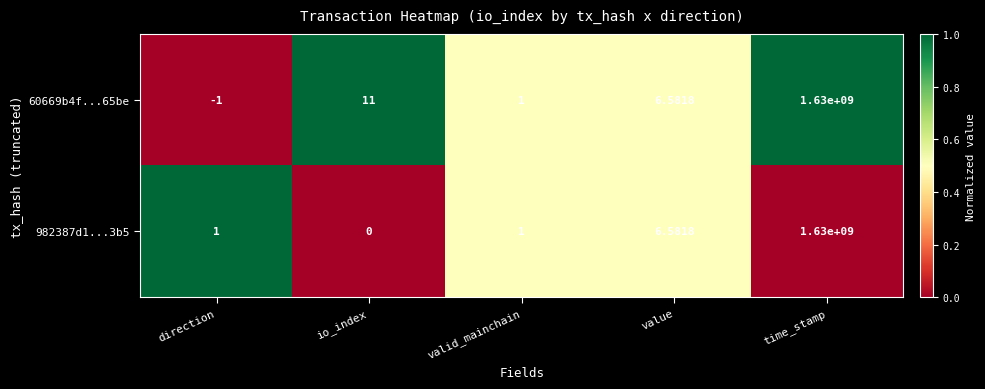

What is the difference between the highest and lowest values at direction?

2.0